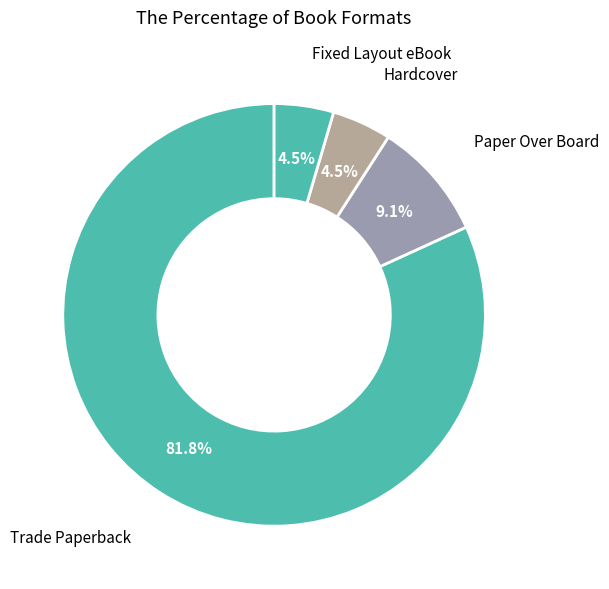

Count the number of slices in the pie.

4